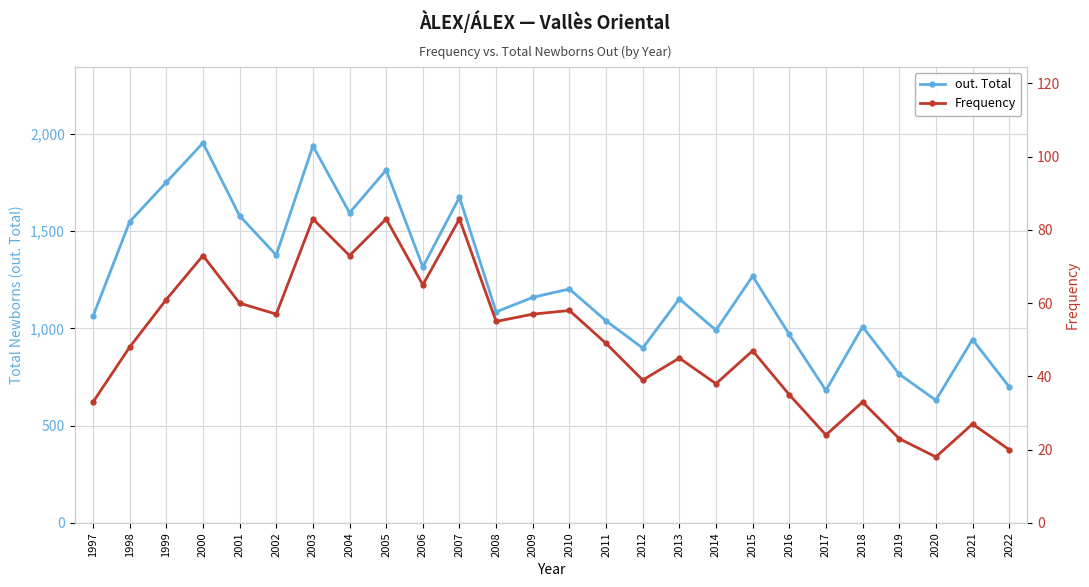

True or false: out. Total and Frequency cross at least once.

False